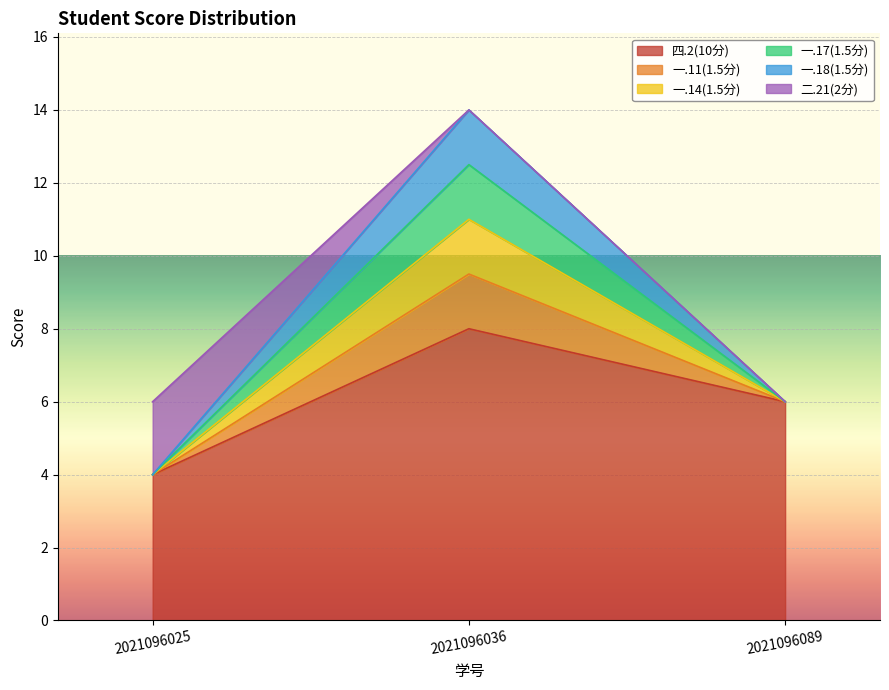

Is the value of 一.14(1.5分) at 2021096025 greater than the value of 一.11(1.5分) at 2021096036?

No